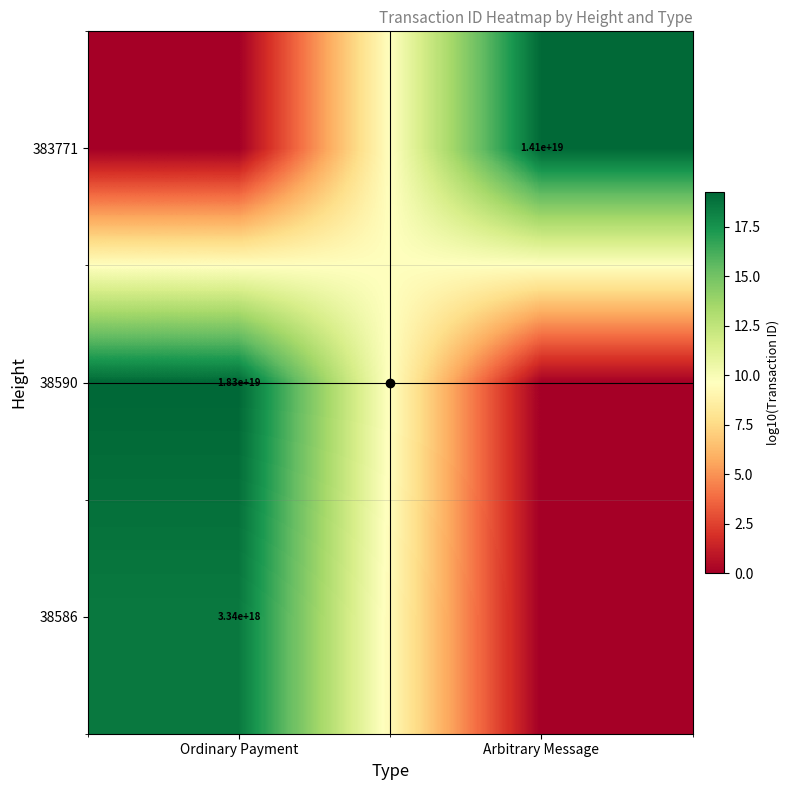

At which category does the chart reach its peak across all series?

Ordinary Payment